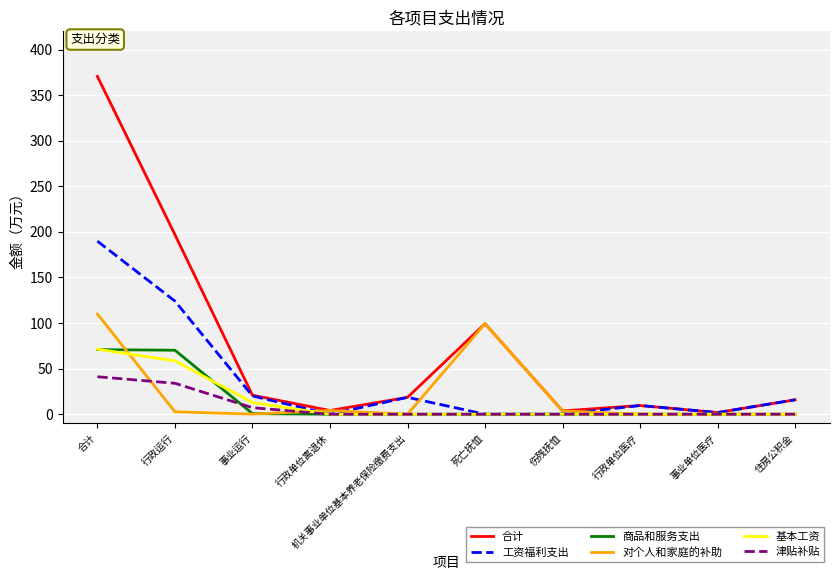

At which label does 工资福利支出 first exceed 15?

合计